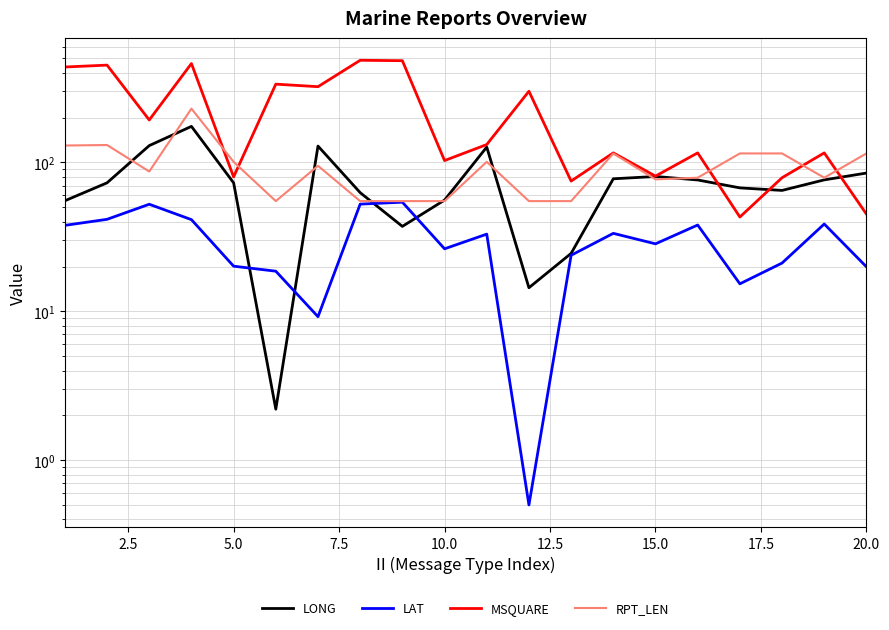

What is the value of the MSQUARE point at the 3rd from the left?

193.0